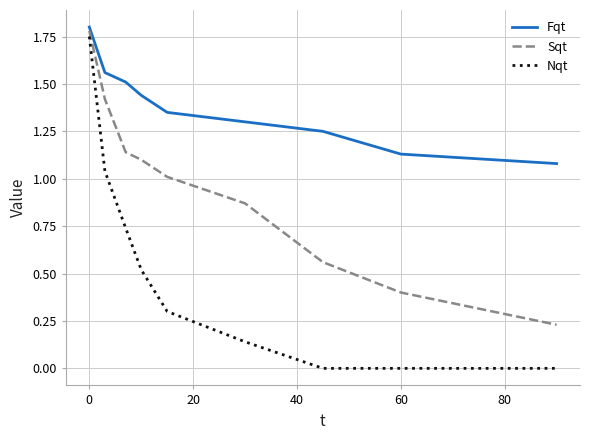

True or false: Fqt and Nqt intersect in this chart.

False